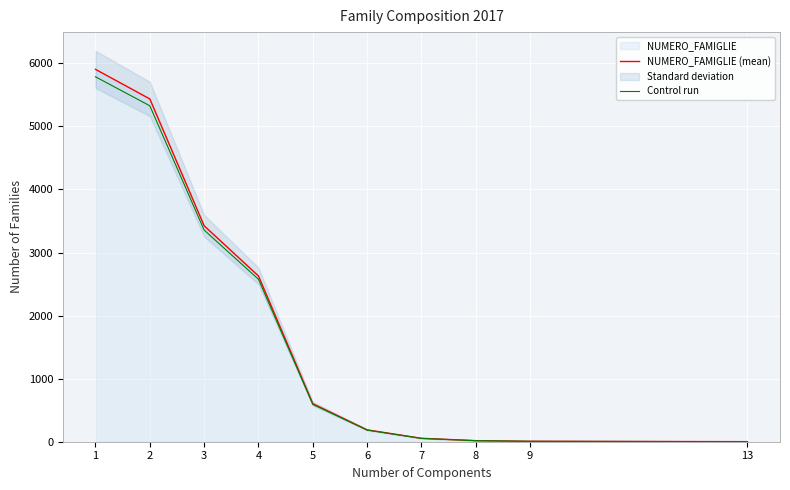

Rank the series at 7 from highest to lowest value.

NUMERO_FAMIGLIE (mean), Control run